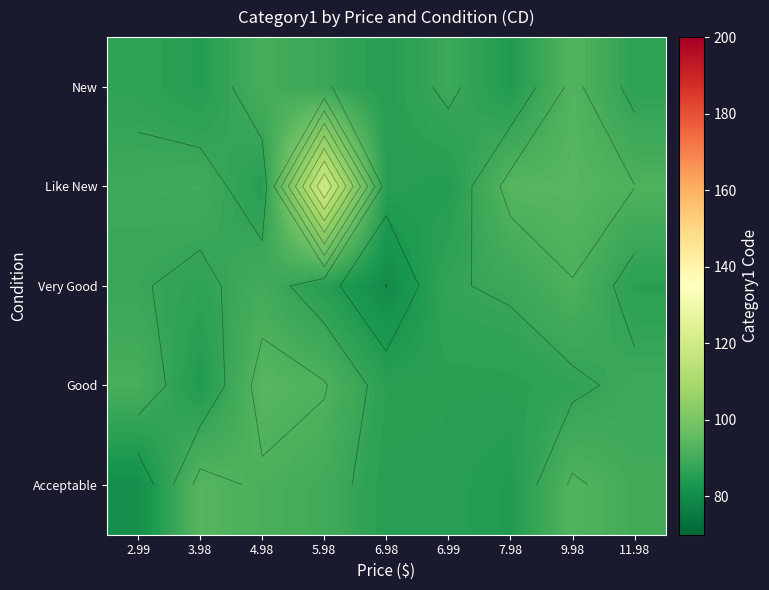

How many data points in Very Good are less than 87?

4